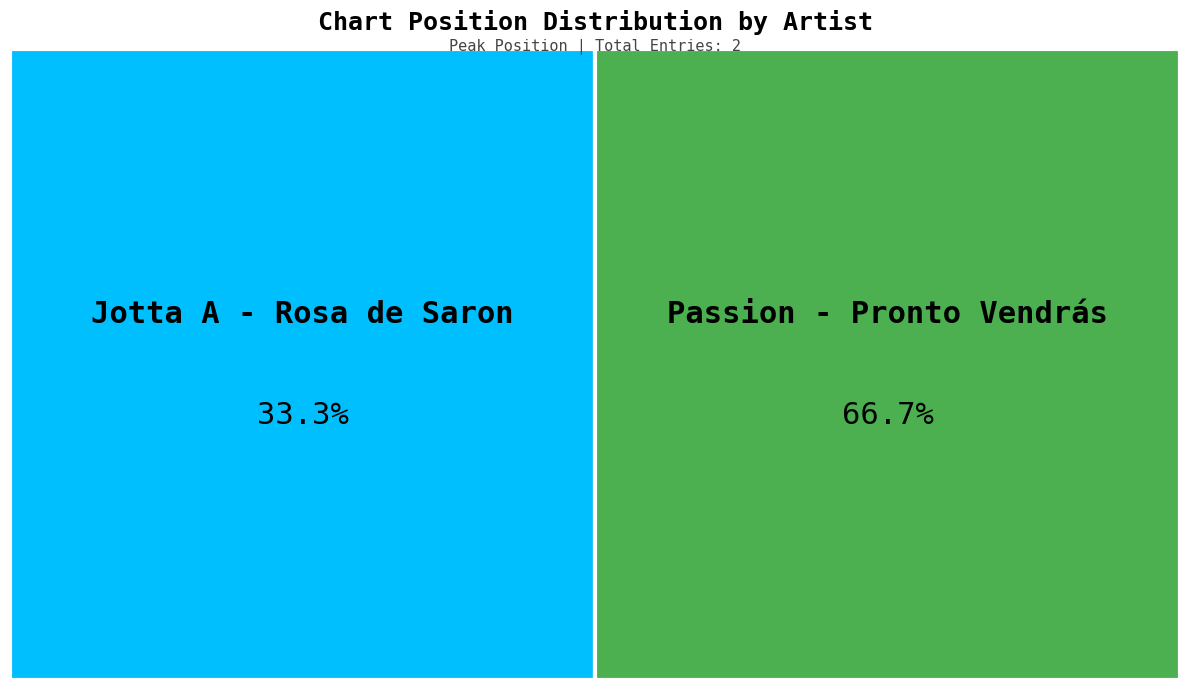

Rank the categories by value from lowest to highest.

Jotta A - Rosa de Saron, Passion - Pronto Vendrás